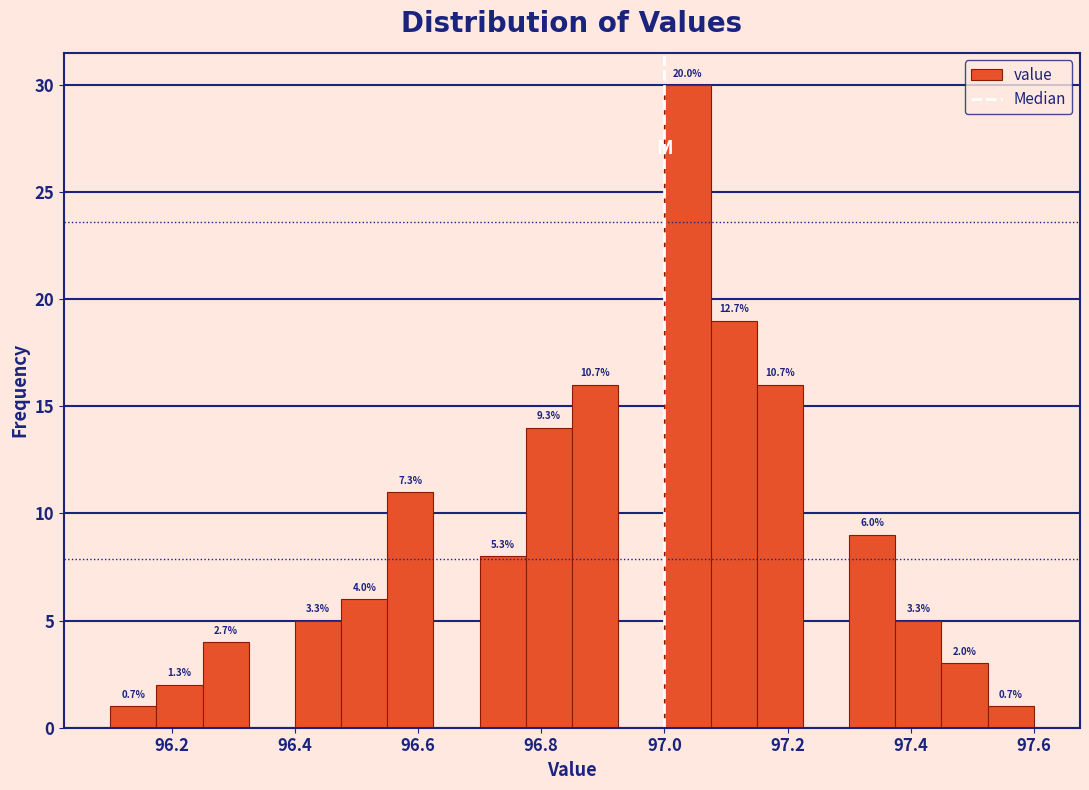

Around what value on the x-axis is the tallest bar? Give the approximate position of its centre, as read against the axis.

97.04